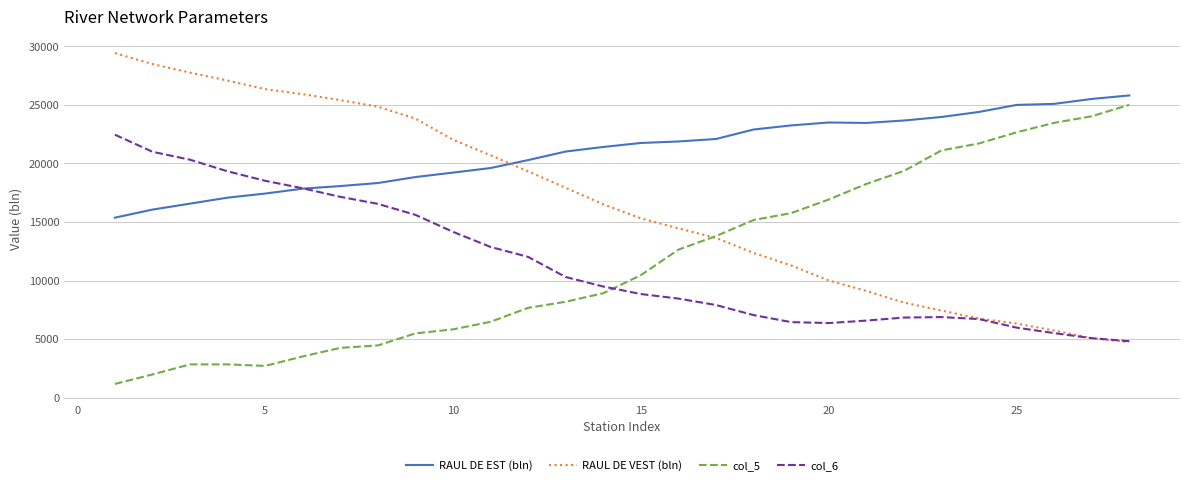

Is this an area chart (filled region under the line)?

No